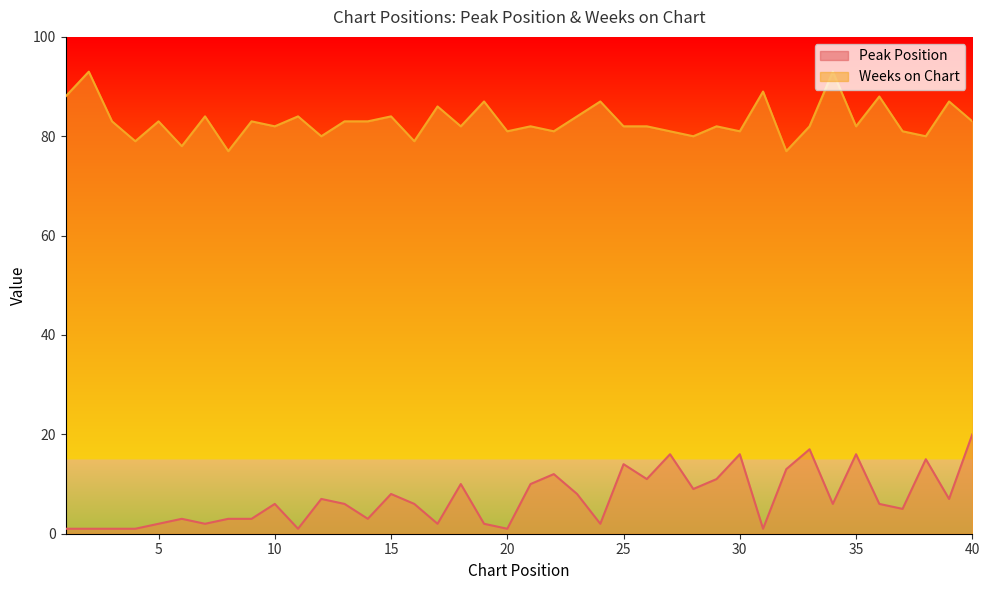

At which label does Weeks on Chart reach its peak?

2